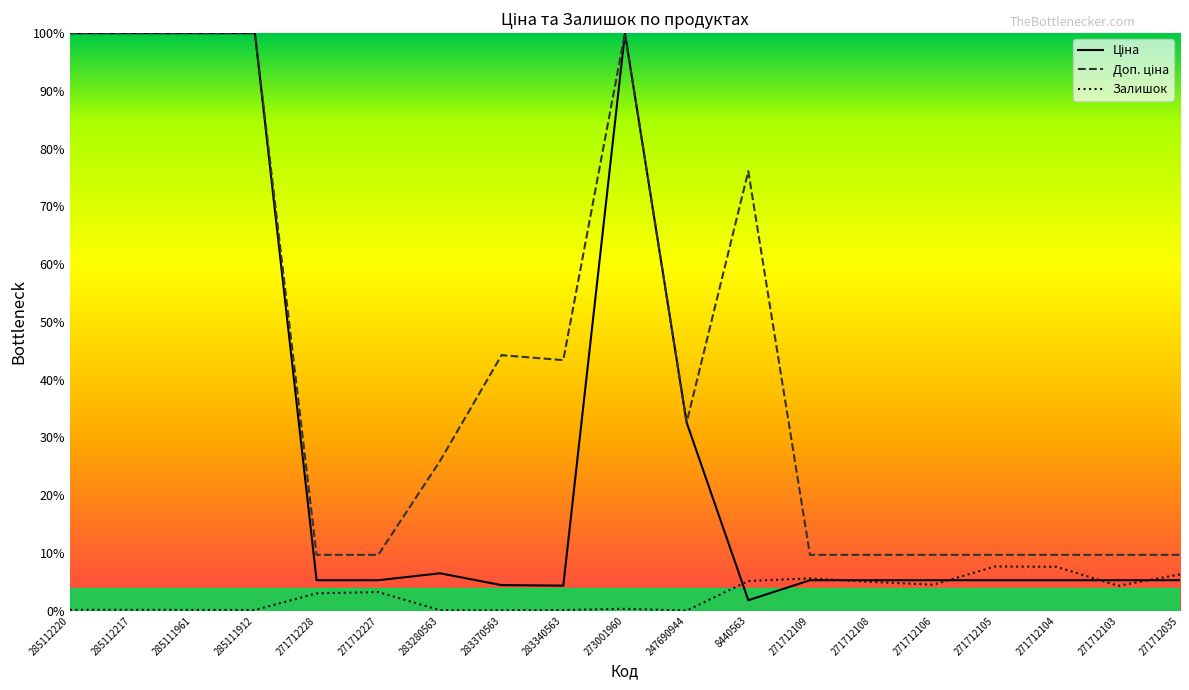

List the series in order of their peak value, highest first.

Ціна, Доп. ціна, Залишок